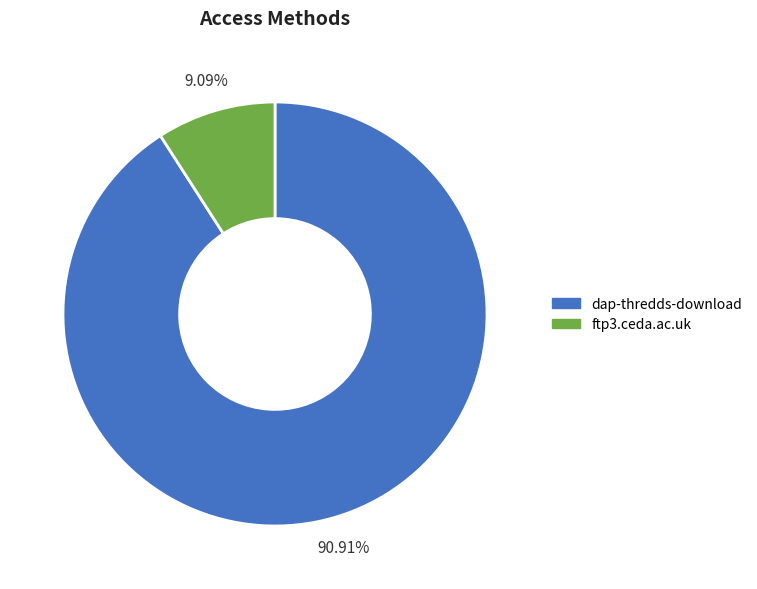

How many slices are in this pie chart?

2